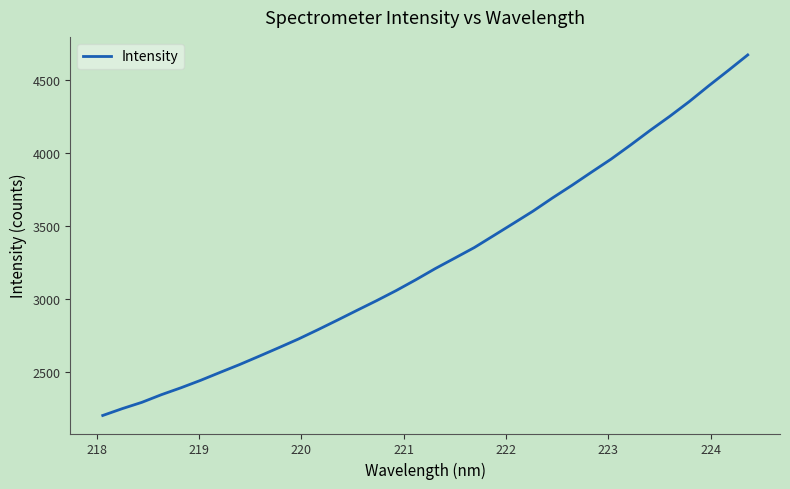

What is the minimum value shown in the chart?

2205.7